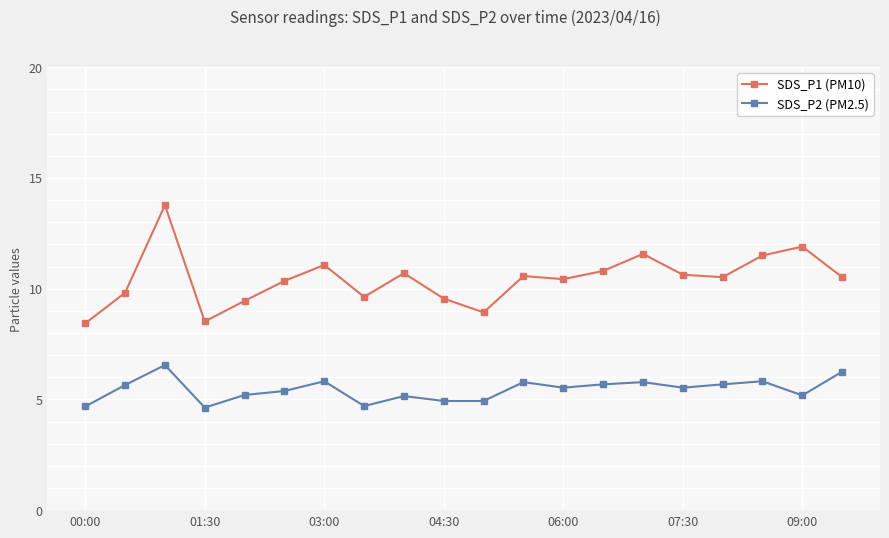

Which series has the widest spread of values?

SDS_P1 (PM10)